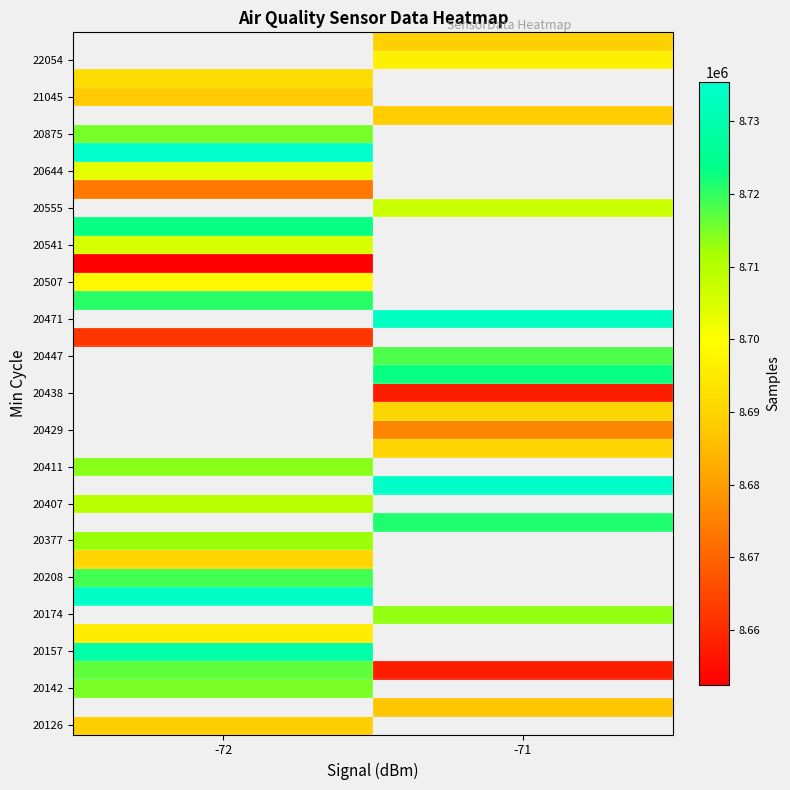

The 20411 series shows 5112484.8 at -72. True or false?

False